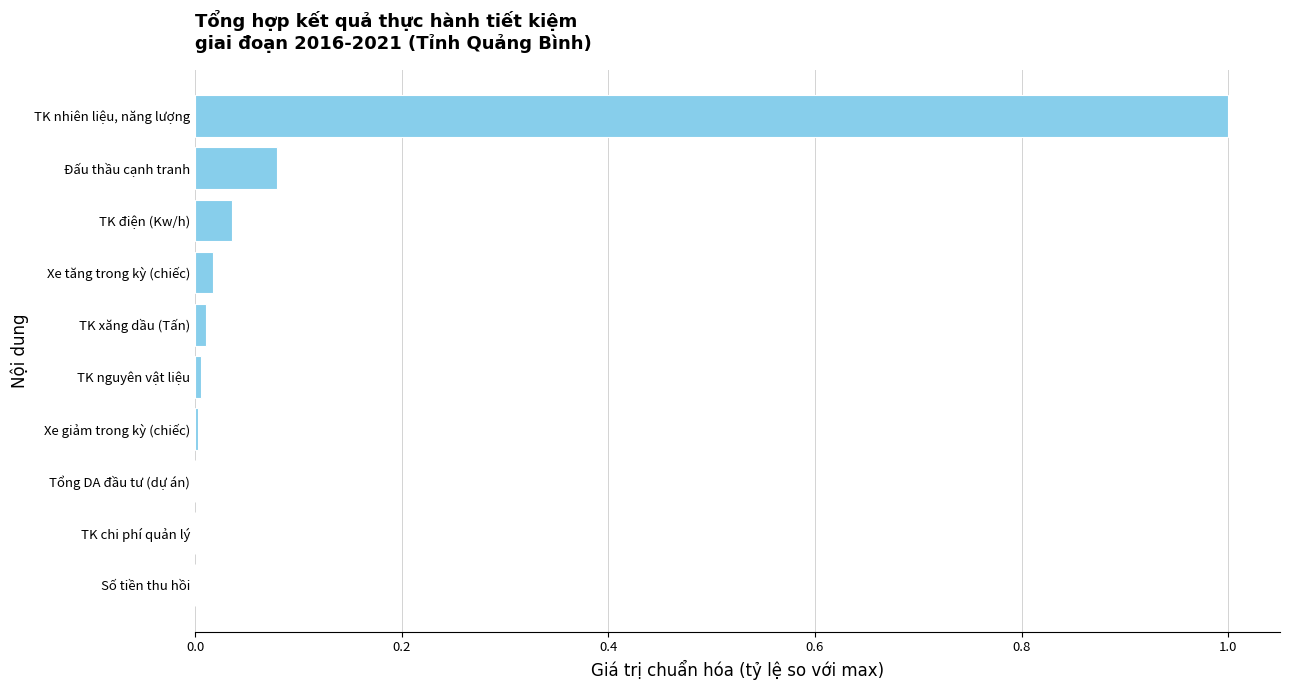

The chart shows a value of 0.0 at Số tiền thu hồi. True or false?

True